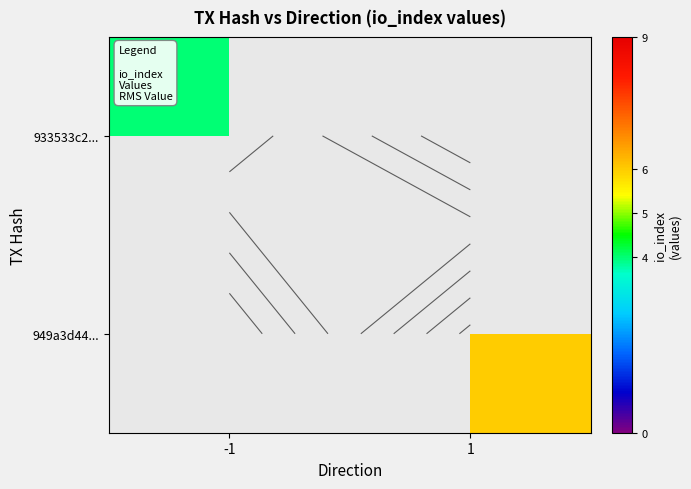

Is it true that 949a3d44... equals 6 at 1?

True